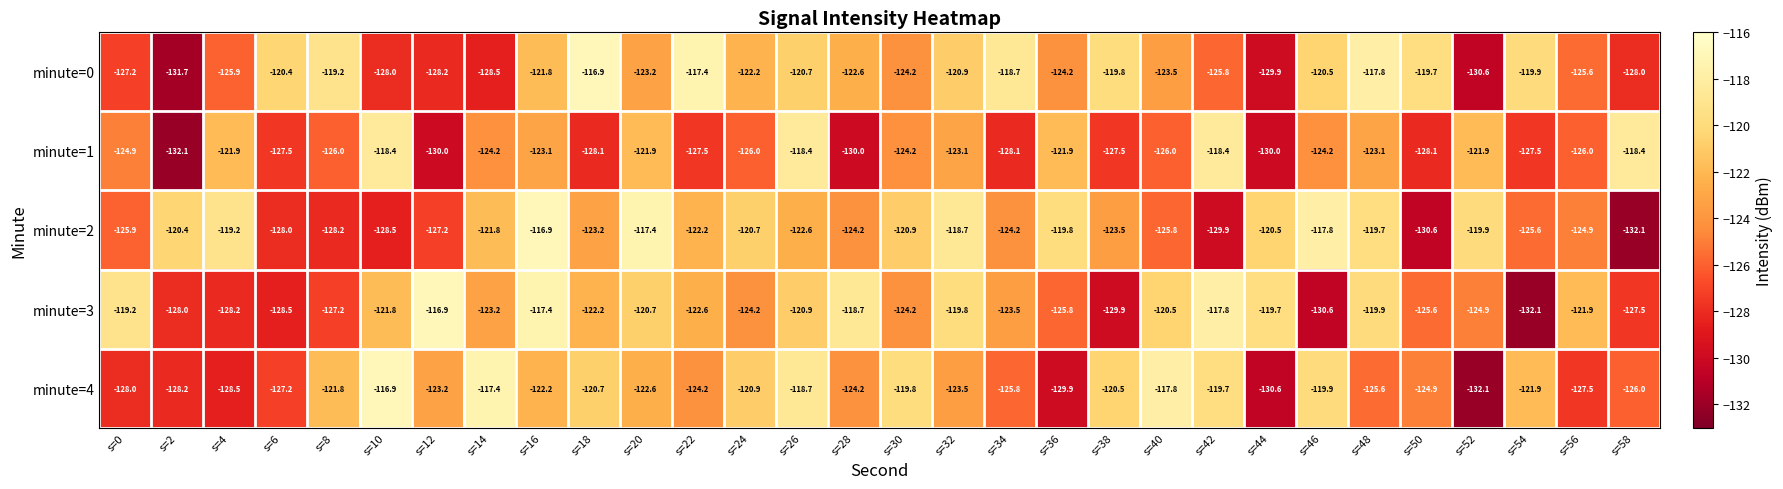

What is the difference between the maximum and minimum values in the minute=1 series?

13.7